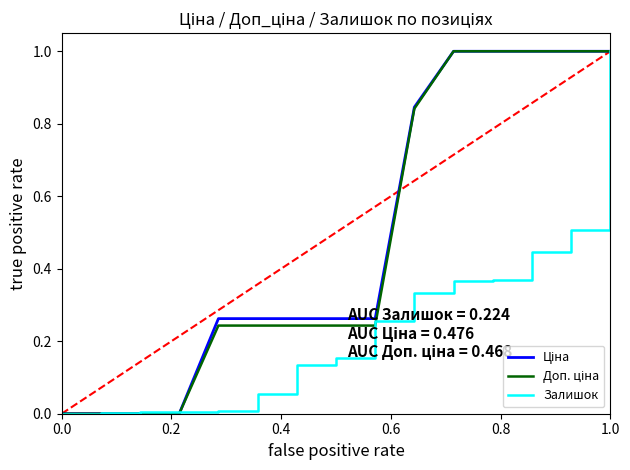

True or false: Ціна has more than 2 points higher than both neighbors.

False